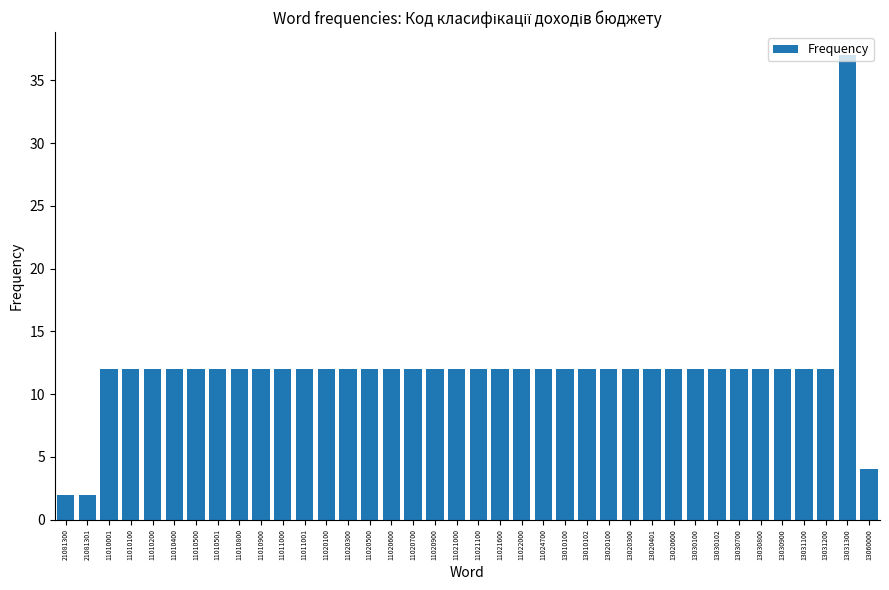

Read the value at 11020100, to the nearest 5.

10